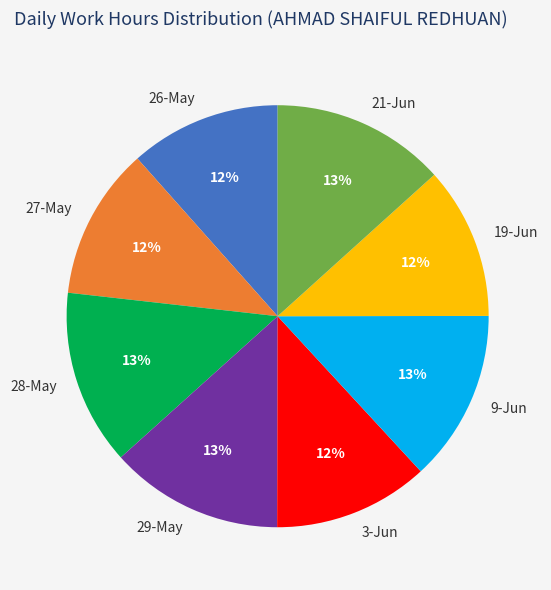

Does any single category account for the majority?

No